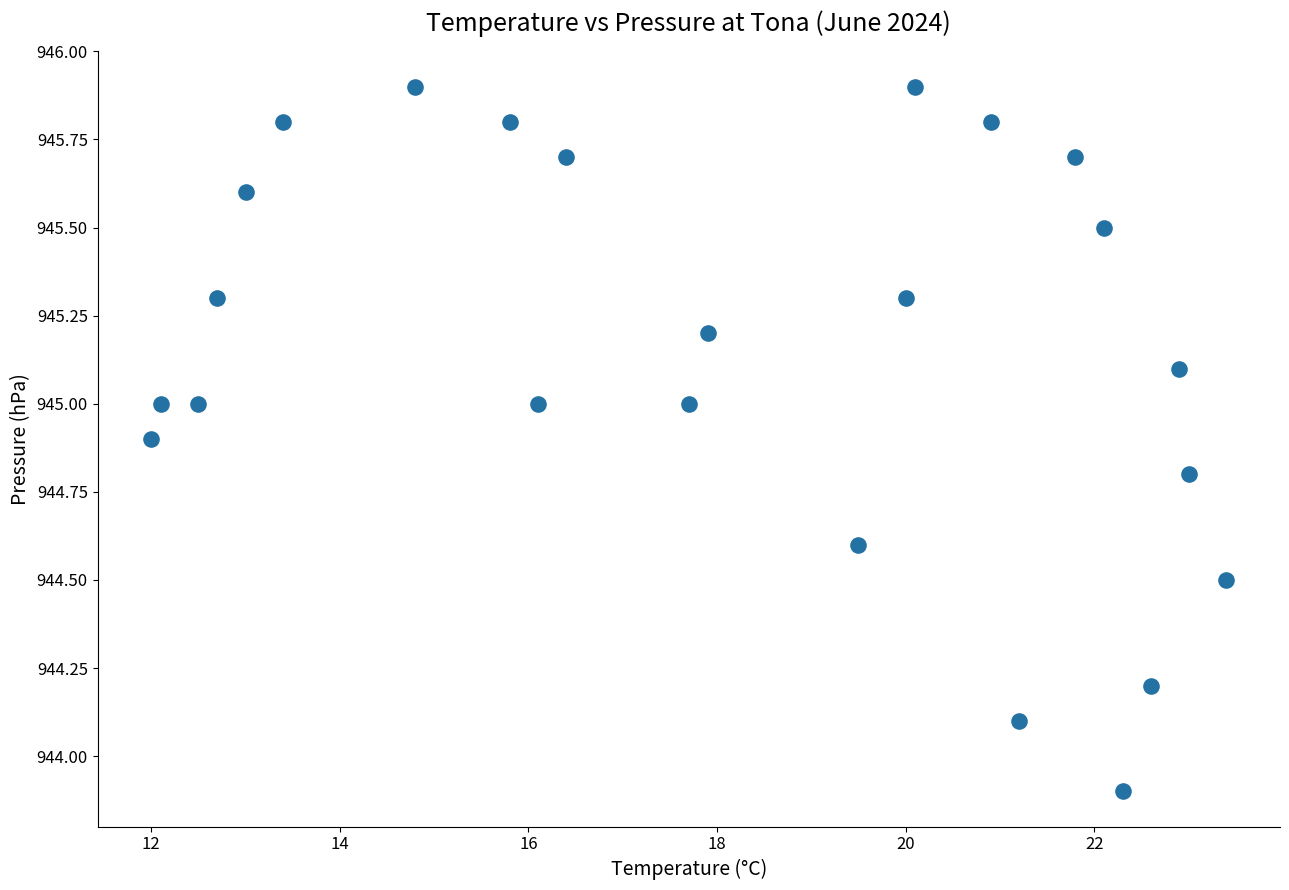

What is the range of Y values (max minus min)?

2.0